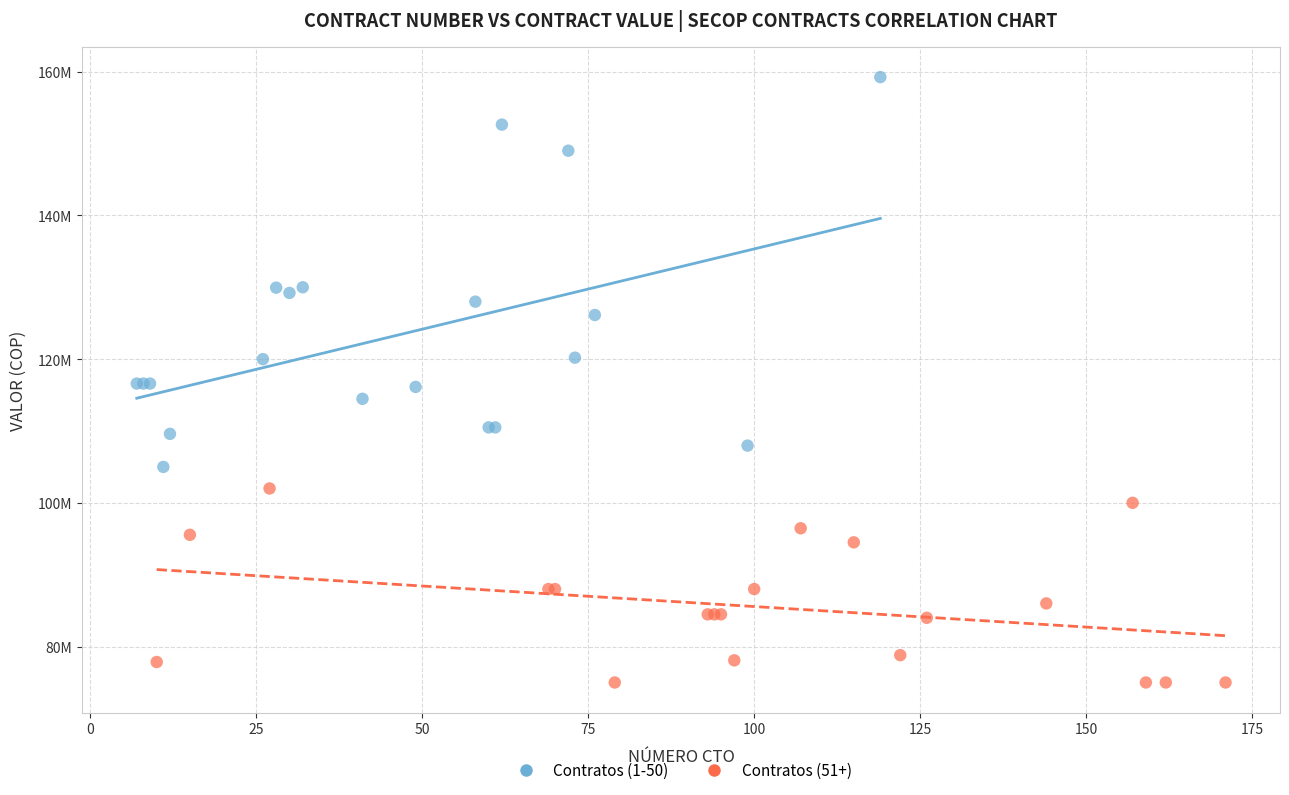

Which series reaches the minimum Y coordinate?

Contratos (51+)